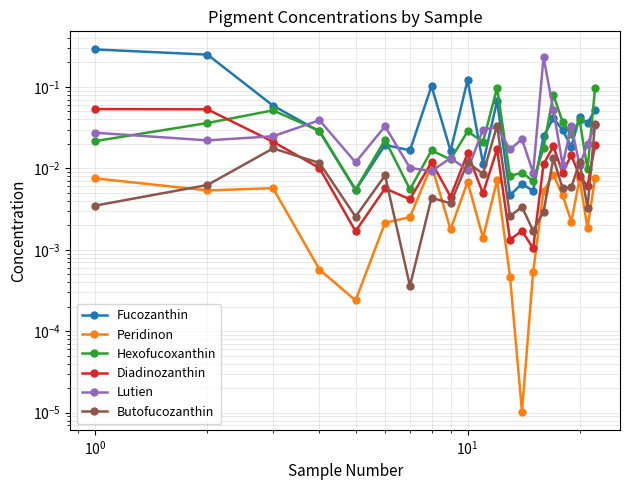

Reading right to left, list all the values displayed in this chart.

Fucozanthin: 0.1	0.0	0.0	0.0	0.0	0.0	0.0	0.0	0.0	0.0	0.1	0.0	0.1	0.0	0.1	0.0	0.0	0.0	0.0	0.1	0.2	0.3
Peridinon: 0.0	0.0	0.0	0.0	0.0	0.0	0.0	0.0	0.0	0.0	0.0	0.0	0.0	0.0	0.0	0.0	0.0	0.0	0.0	0.0	0.0	0.0
Hexofucoxanthin: 0.1	0.0	0.0	0.0	0.0	0.1	0.0	0.0	0.0	0.0	0.1	0.0	0.0	0.0	0.0	0.0	0.0	0.0	0.0	0.1	0.0	0.0
Diadinozanthin: 0.0	0.0	0.0	0.0	0.0	0.0	0.0	0.0	0.0	0.0	0.0	0.0	0.0	0.0	0.0	0.0	0.0	0.0	0.0	0.0	0.1	0.1
Lutien: 0.0	0.0	0.0	0.0	0.0	0.1	0.2	0.0	0.0	0.0	0.0	0.0	0.0	0.0	0.0	0.0	0.0	0.0	0.0	0.0	0.0	0.0
Butofucozanthin: 0.0	0.0	0.0	0.0	0.0	0.0	0.0	0.0	0.0	0.0	0.0	0.0	0.0	0.0	0.0	0.0	0.0	0.0	0.0	0.0	0.0	0.0